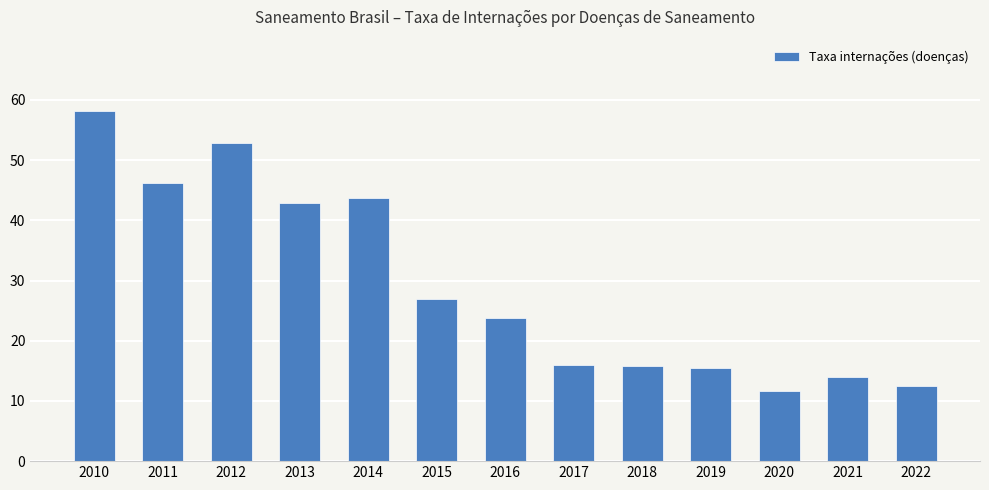

What is the greatest value displayed?

58.2